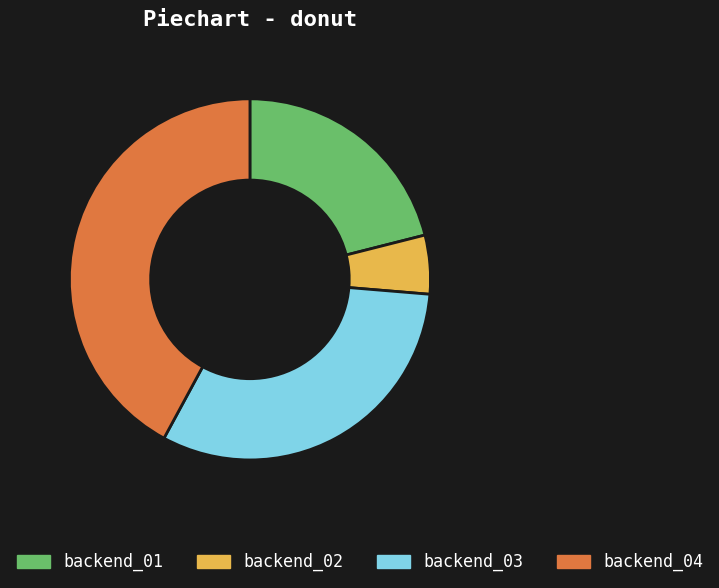

How many slices are in this pie chart?

4